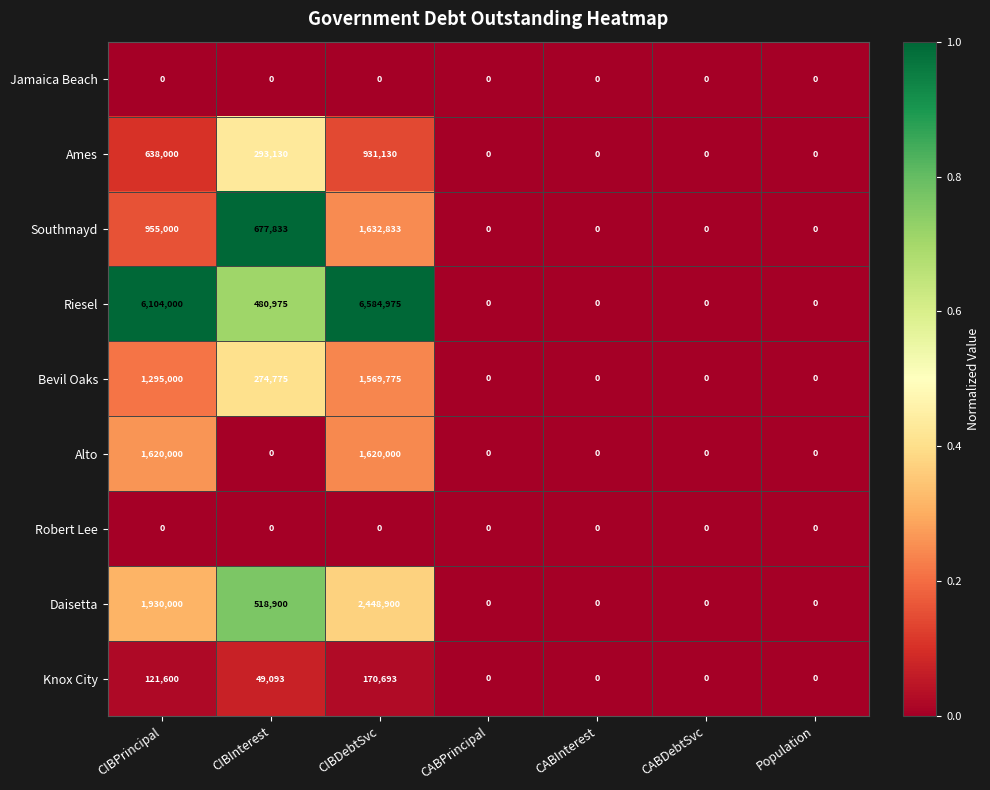

What is the difference between the second highest and minimum values in the Alto series?

1620000